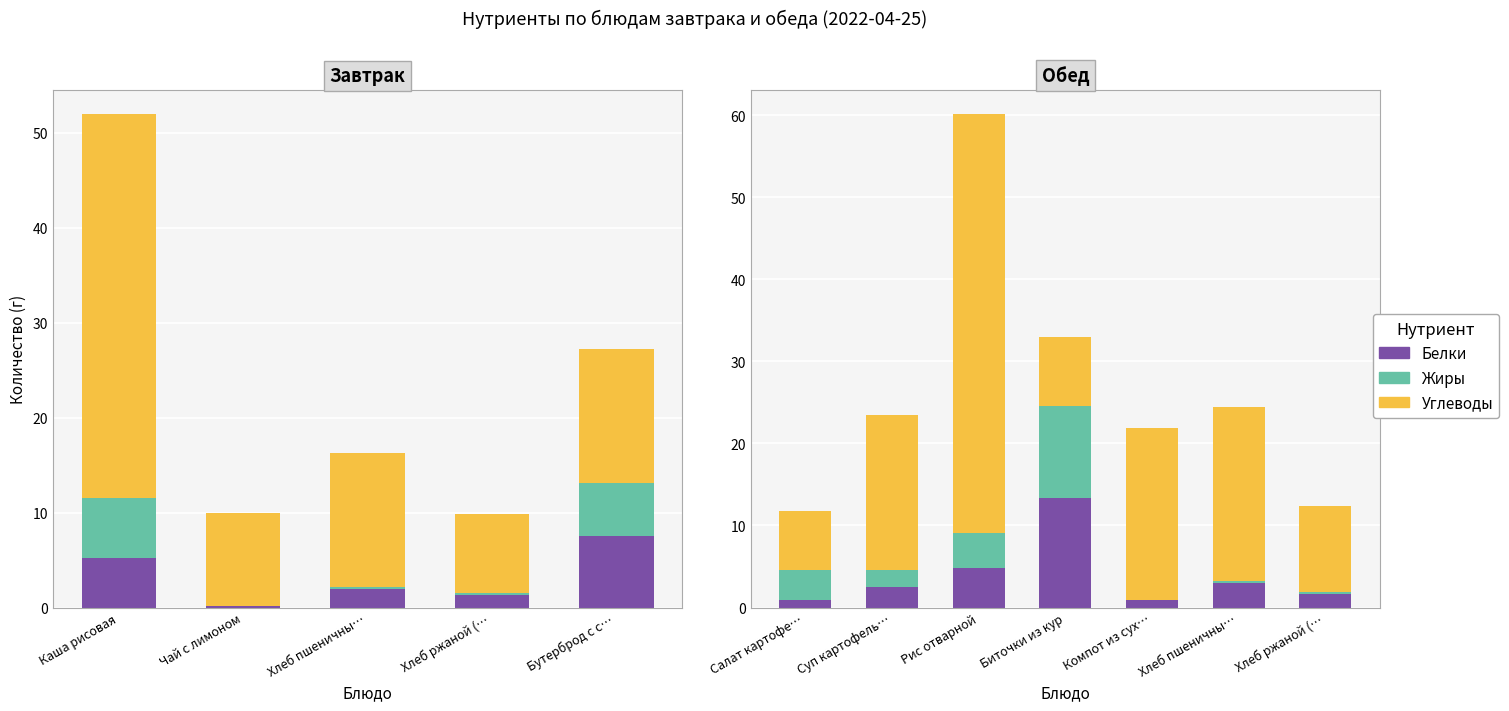

What is the value of the Жиры bar at the 5th from the left?

0.1